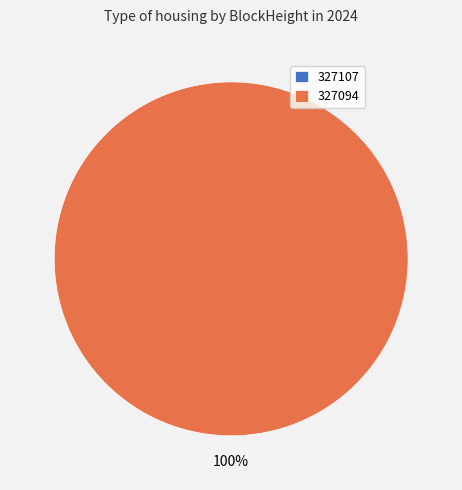

Which category accounts for the majority?

327094